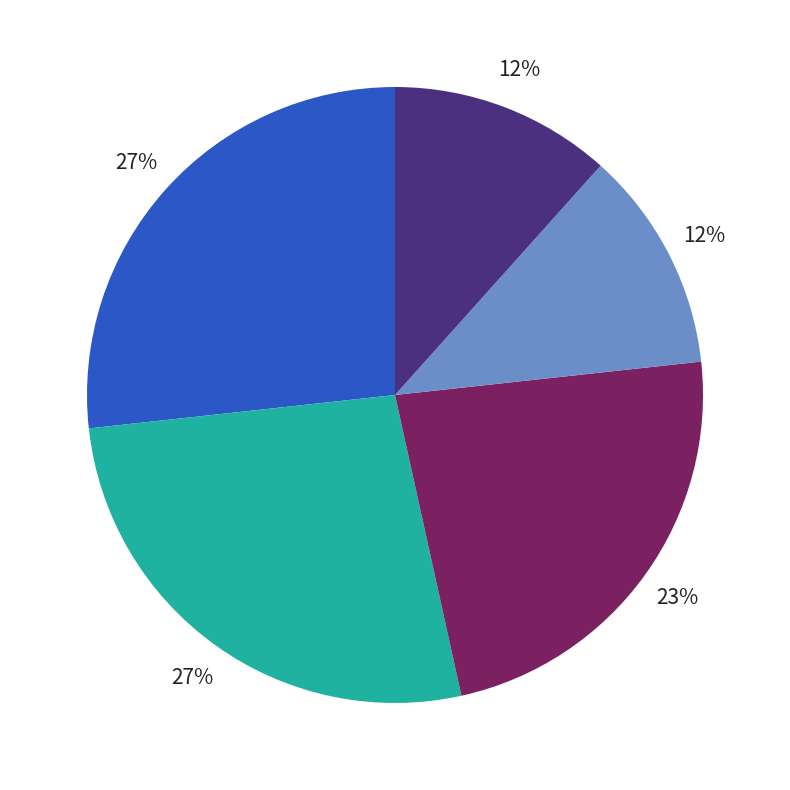

To the nearest percent, what is the average slice percentage?

20%